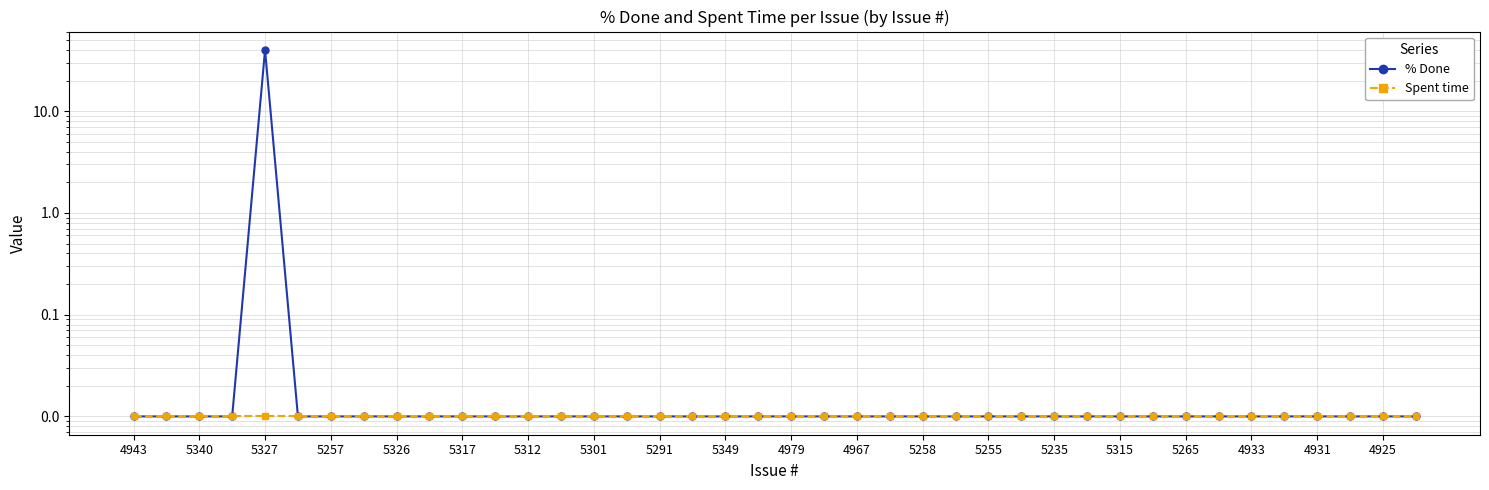

The value of % Done at 5317 is 0.0. True or false?

True